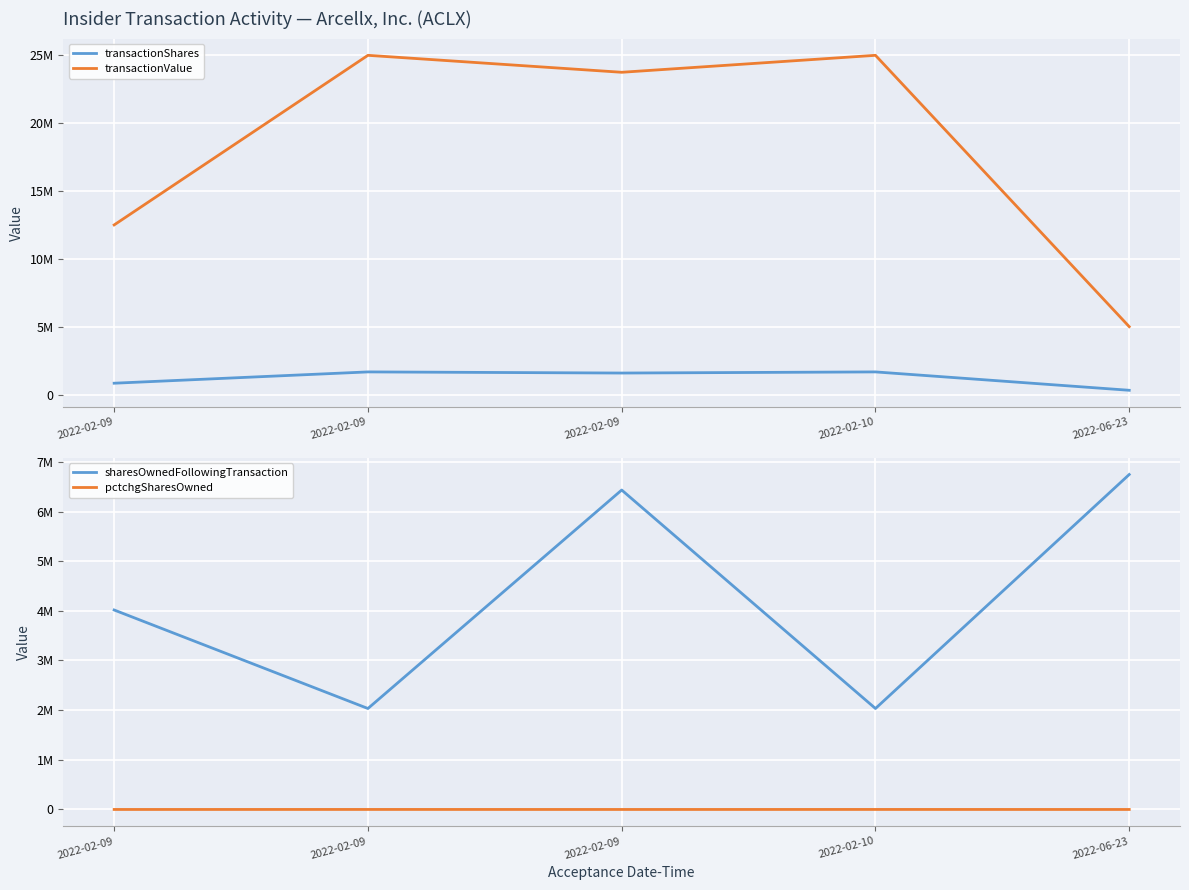

What is the greatest value displayed?

25000005